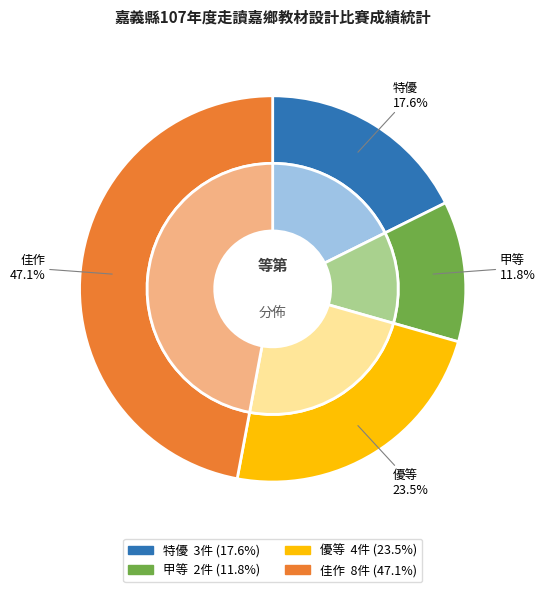

The 特優 slice represents 4% of the pie. True or false?

False